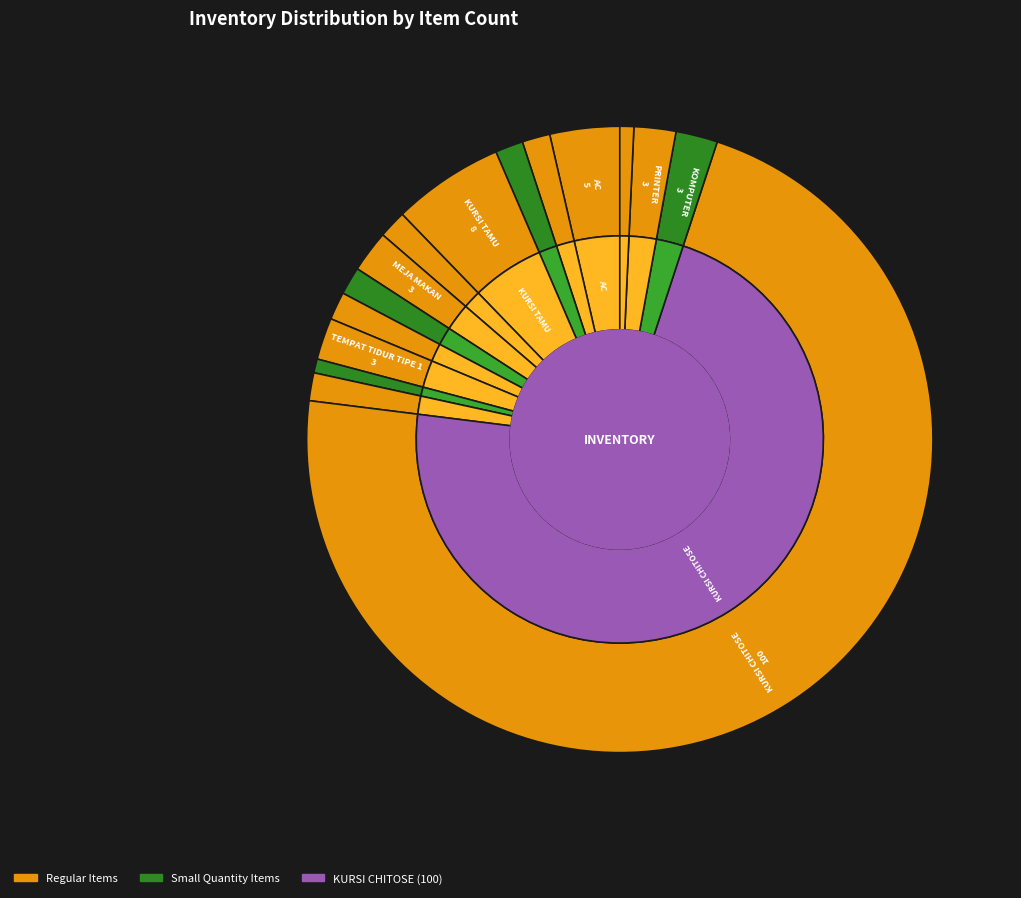

To the nearest percent, what is the difference between the CSANNER and KOMPUTER slice percentages?

1%